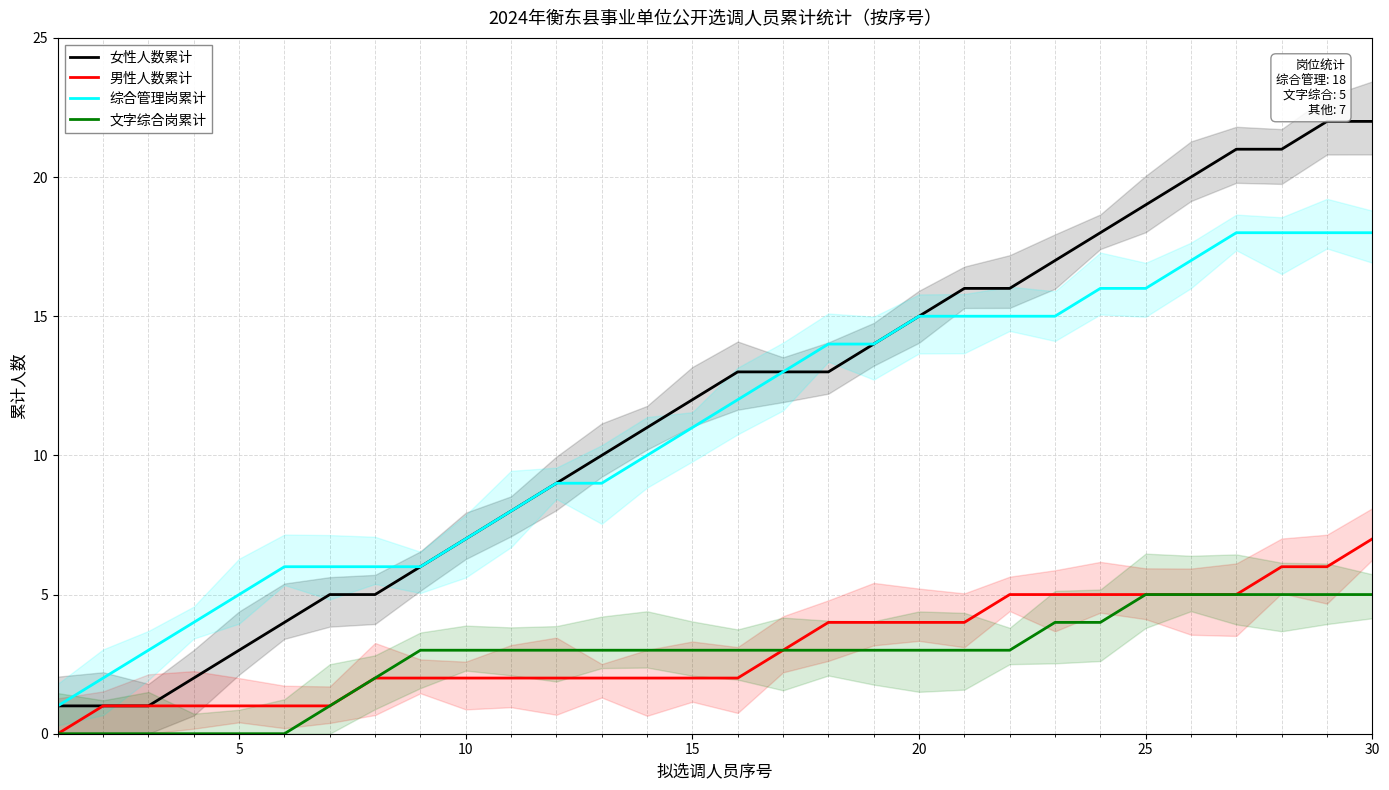

Reading left to right, what are all the values shown in this chart?

女性人数累计: 1	1	1	2	3	4	5	5	6	7	8	9	10	11	12	13	13	13	14	15	16	16	17	18	19	20	21	21	22	22
男性人数累计: 0	1	1	1	1	1	1	2	2	2	2	2	2	2	2	2	3	4	4	4	4	5	5	5	5	5	5	6	6	7
综合管理岗累计: 1	2	3	4	5	6	6	6	6	7	8	9	9	10	11	12	13	14	14	15	15	15	15	16	16	17	18	18	18	18
文字综合岗累计: 0	0	0	0	0	0	1	2	3	3	3	3	3	3	3	3	3	3	3	3	3	3	4	4	5	5	5	5	5	5